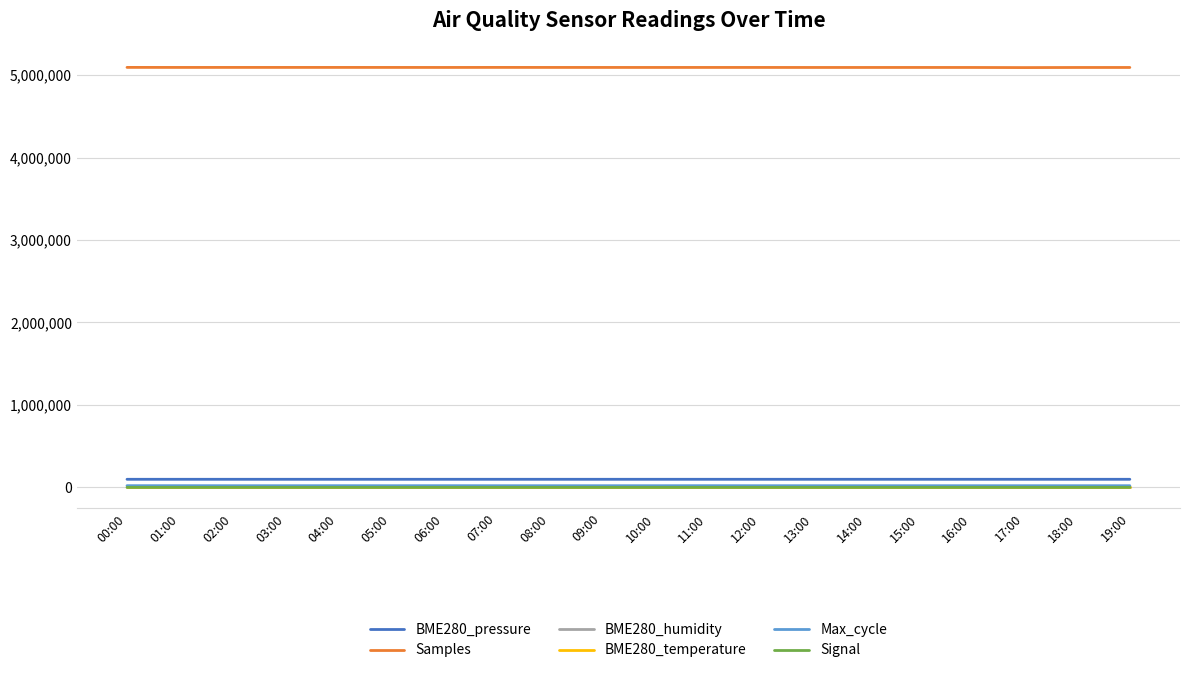

What is the smallest value displayed?

-72.0